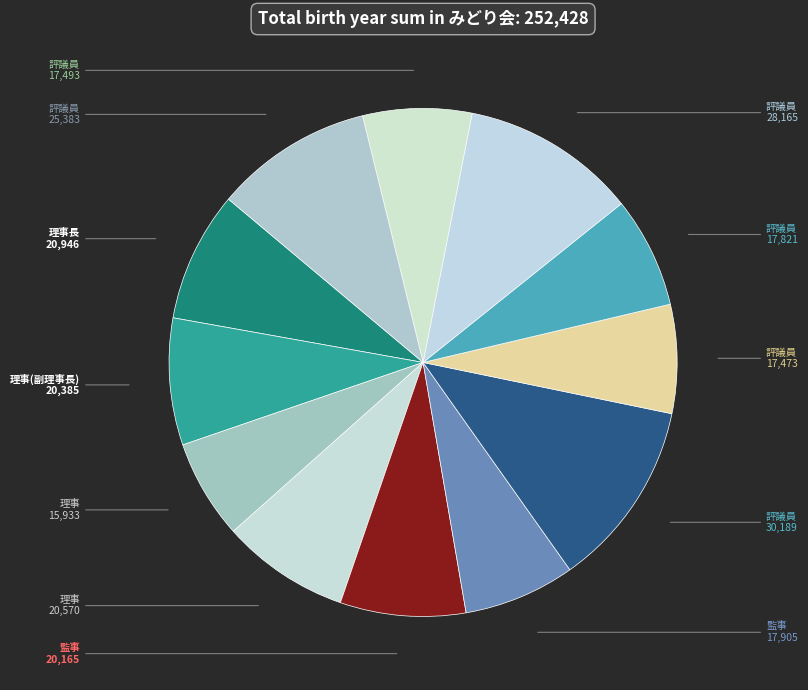

To the nearest percent, what is the average slice percentage?

8%